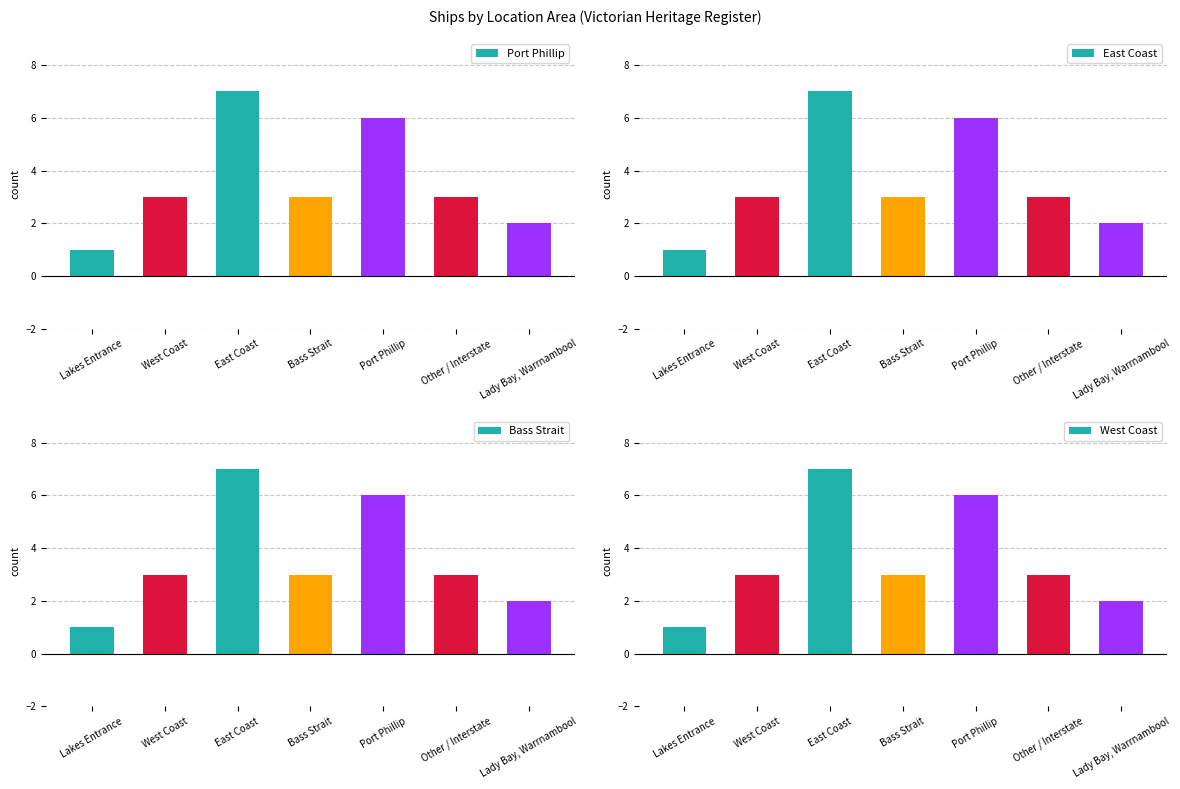

True or false: Bass Strait has a value of 2 at Lady Bay, Warrnambool.

True